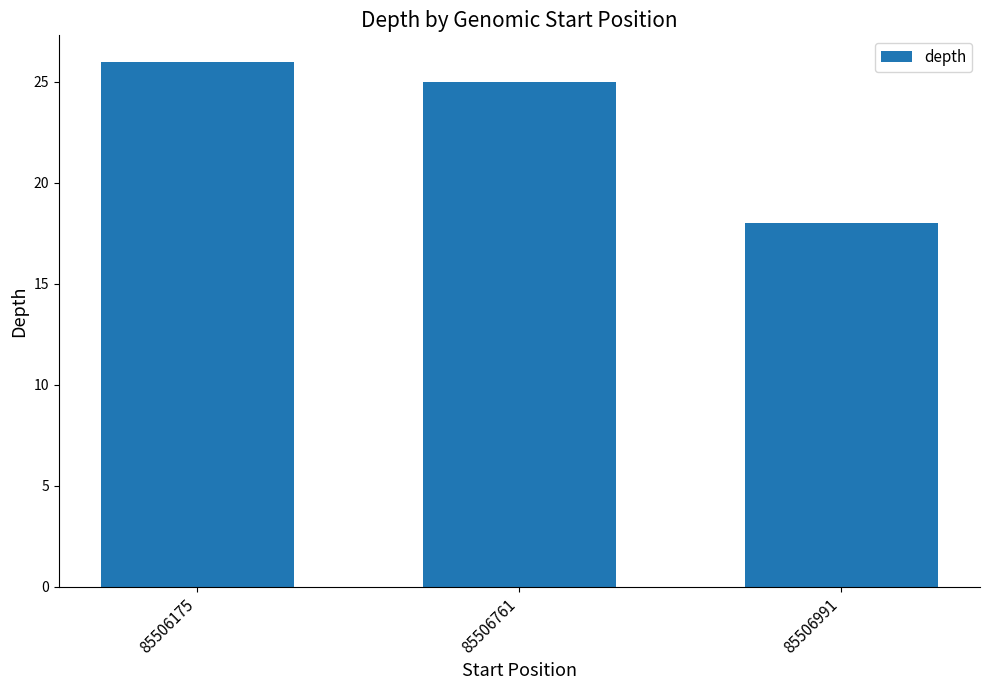

List the labels in order of value, largest first.

85506175, 85506761, 85506991